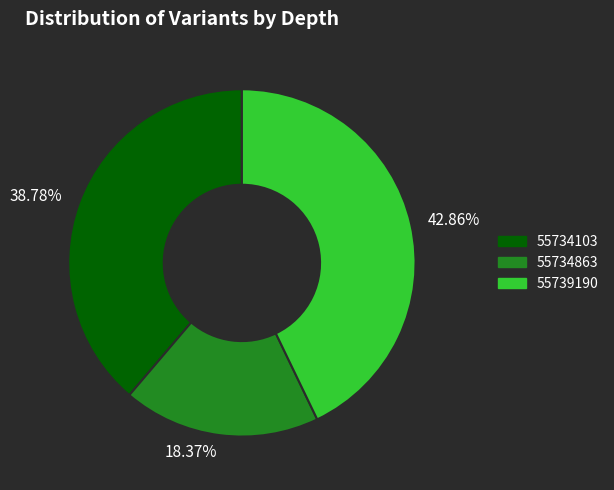

Do 38.78% and 42.86% together represent more than half of the pie?

Yes